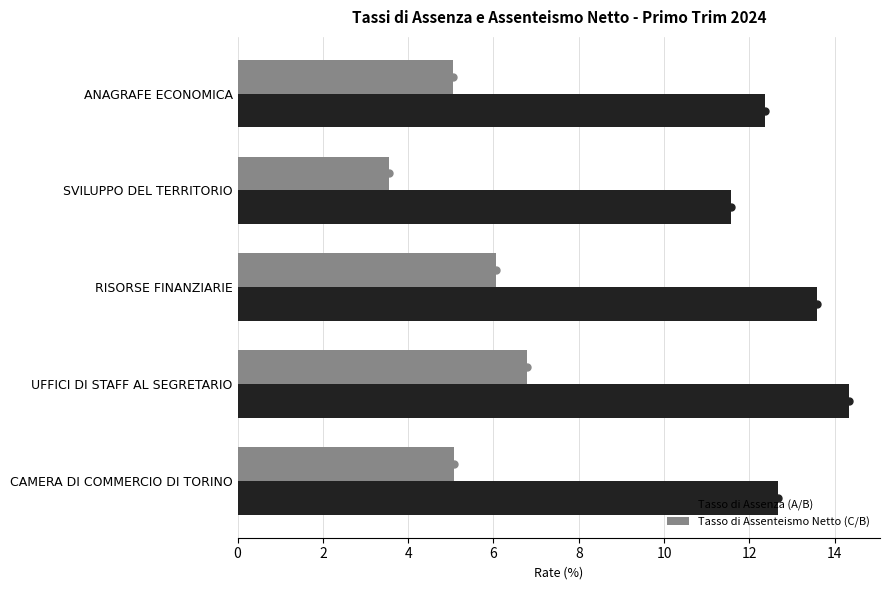

What are all the series names shown in the legend?

Tasso di Assenza (A/B), Tasso di Assenteismo Netto (C/B)